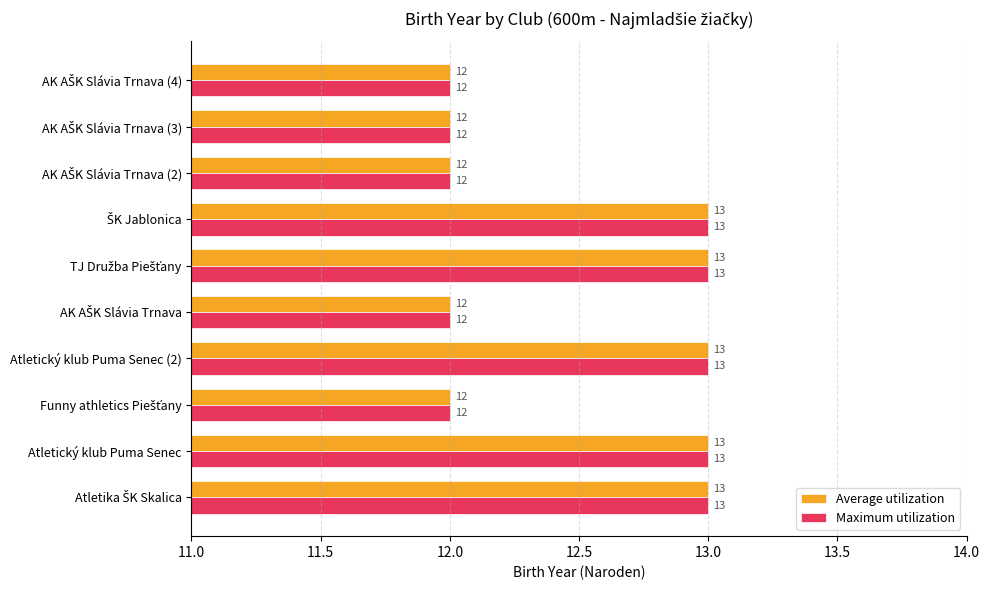

The value of Maximum utilization at Atletický klub Puma Senec (2) is 7. True or false?

False